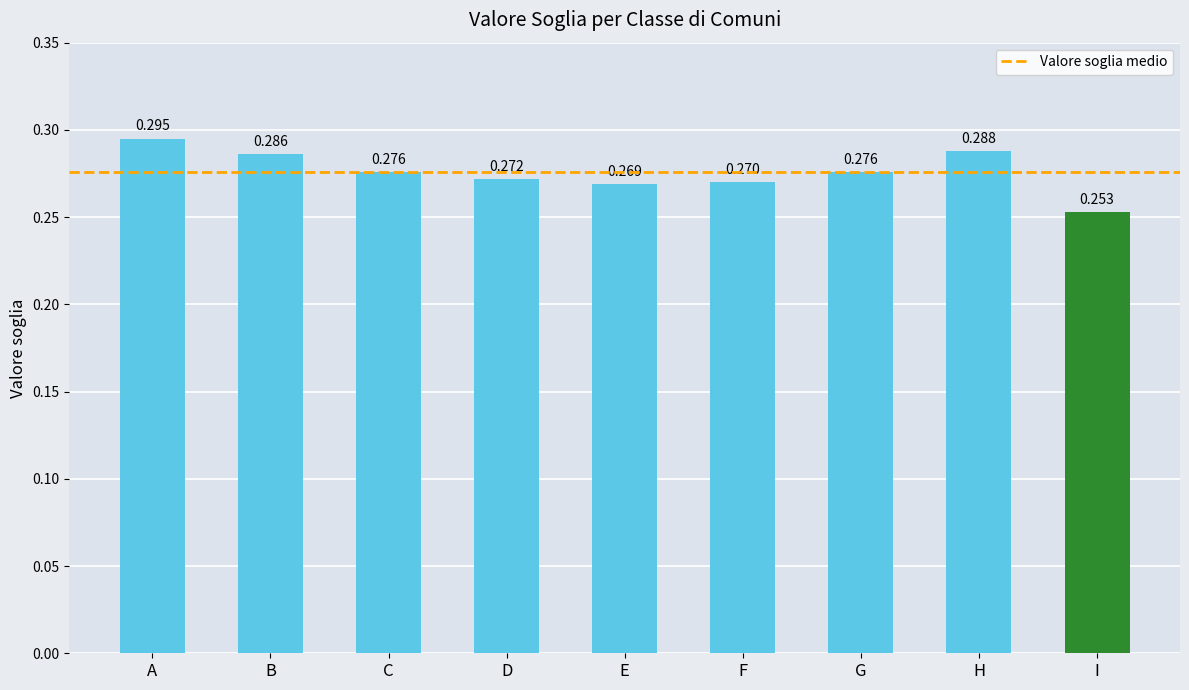

Which label corresponds to the smallest value in the chart?

I